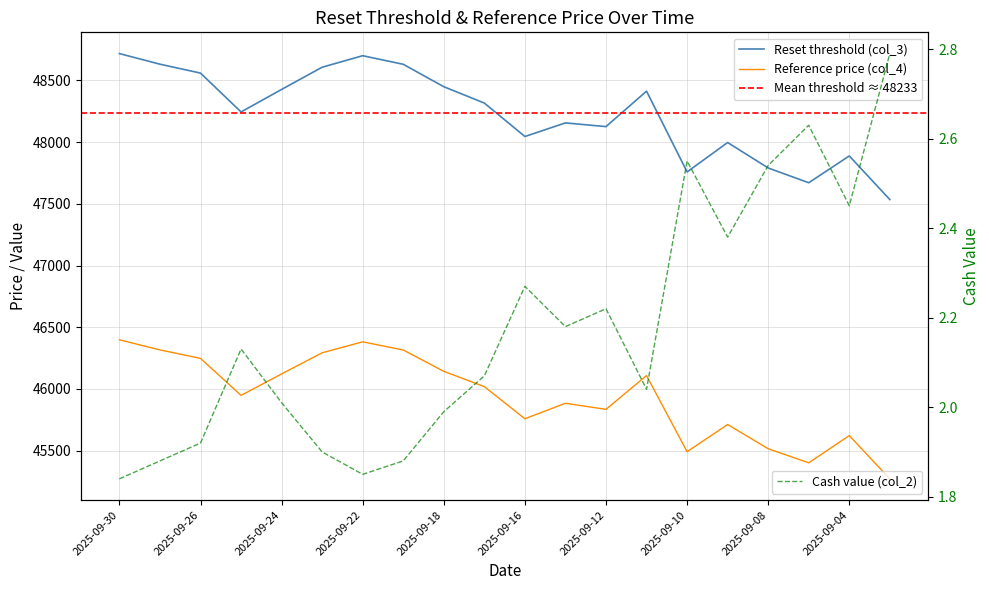

Which label corresponds to the smallest value in the chart?

2025-09-30